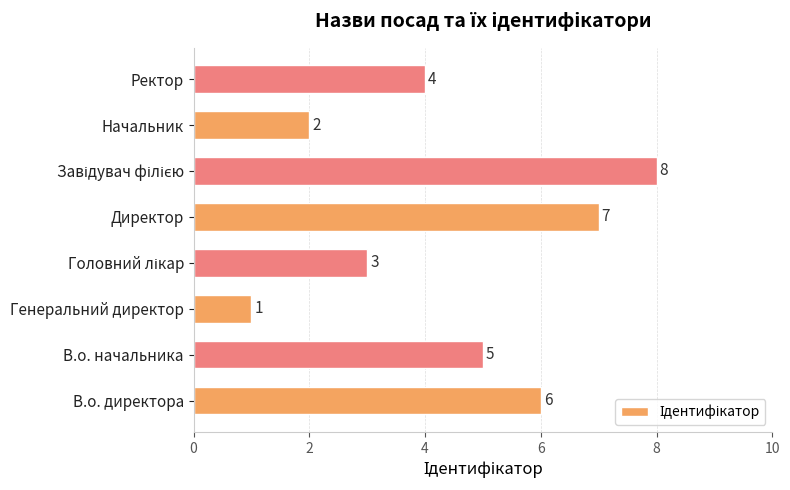

Count the values in the range 3 to 7.

5